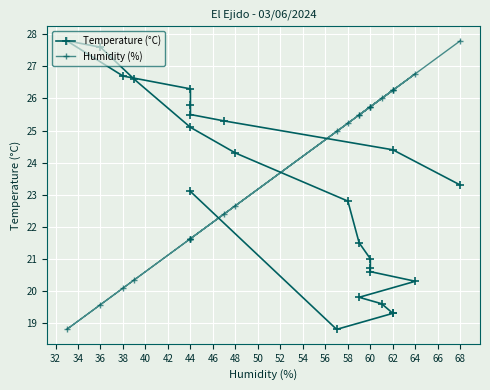

How many lines are shown in the chart?

2